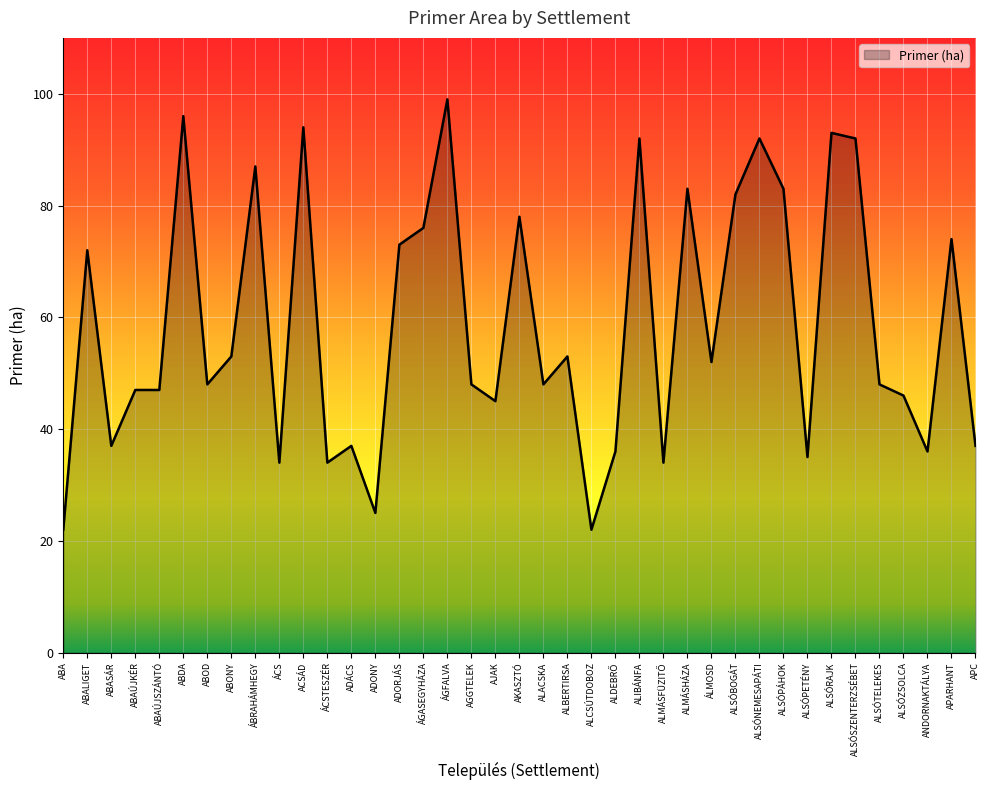

At which category does the chart reach its peak across all series?

ÁGFALVA